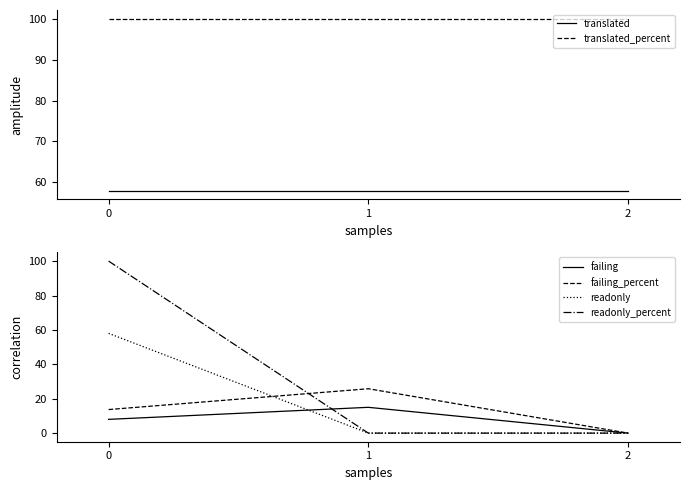

How many categories are shown in the chart?

3